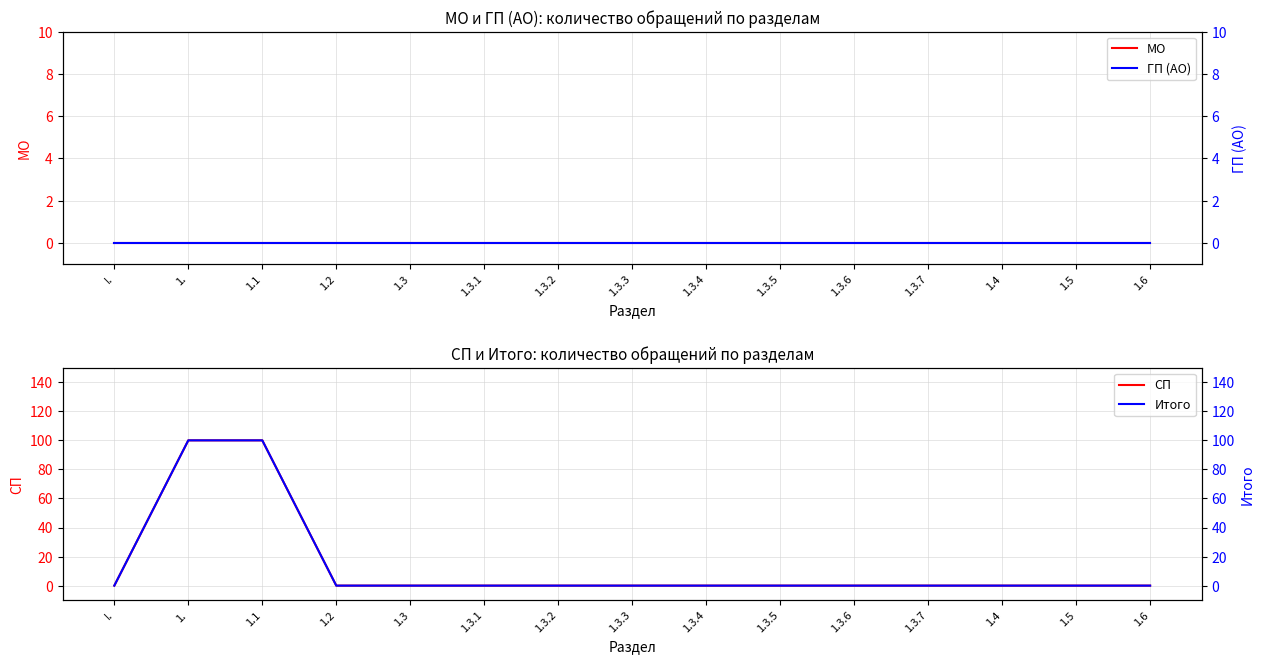

How many categories are shown in the chart?

15